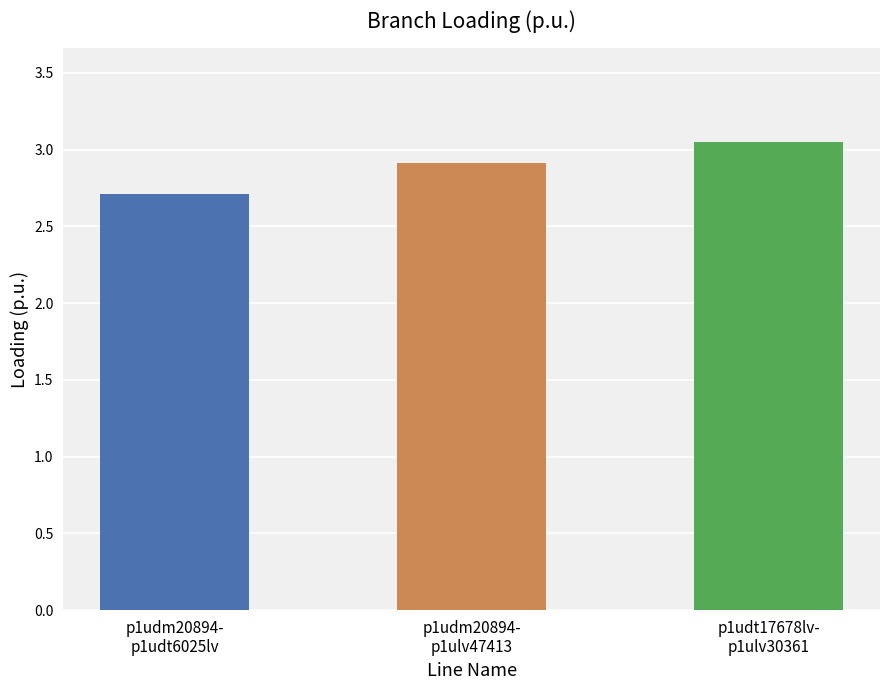

Which label corresponds to the smallest value in the chart?

p1udm20894-
p1udt6025lv